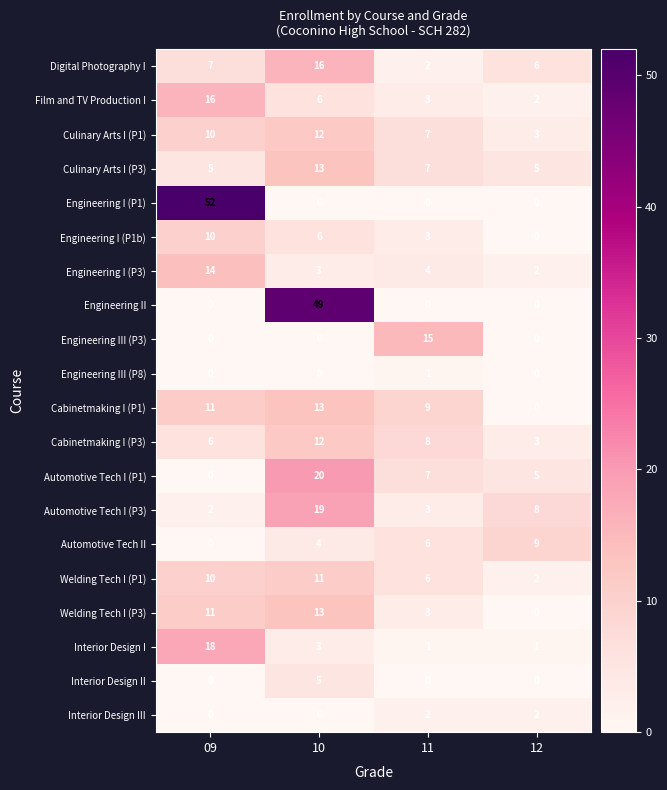

Is it true that Engineering III (P3) equals 0 at 12?

True